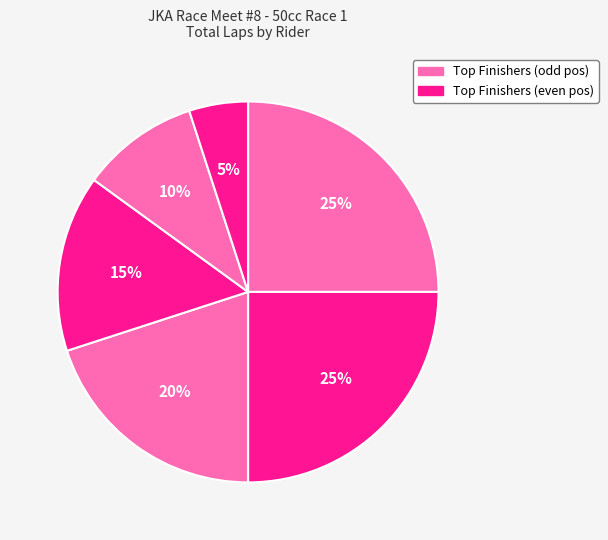

Count the number of slices in the pie.

6